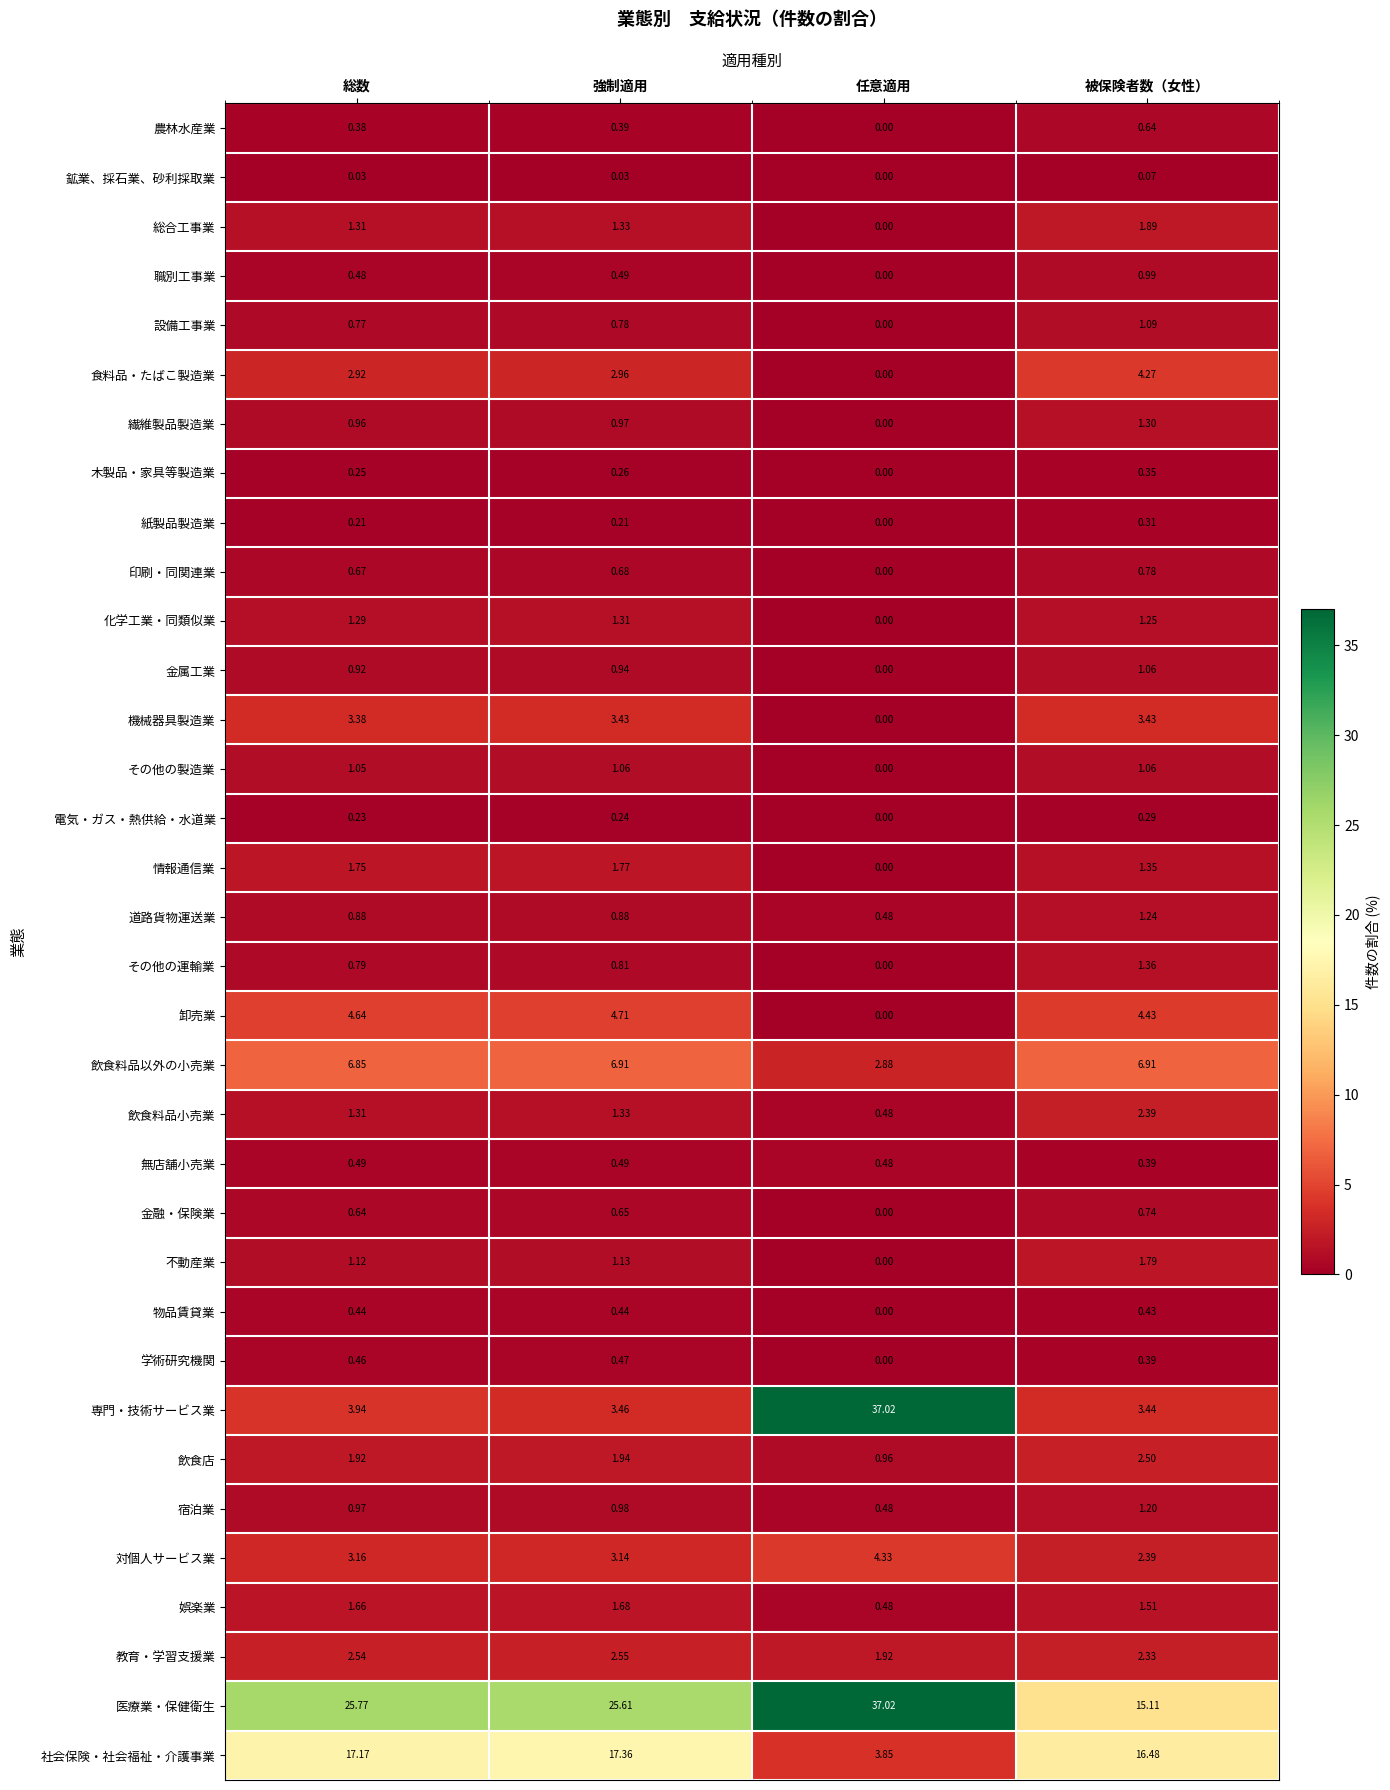

Between 強制適用 and 被保険者数（女性）, which series saw the biggest shift?

医療業・保健衛生